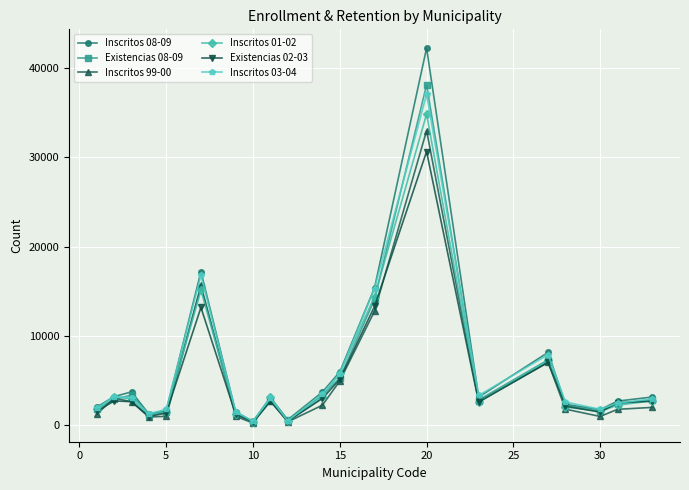

List the series in order of their peak value, highest first.

Inscritos 08-09, Existencias 08-09, Inscritos 03-04, Inscritos 01-02, Inscritos 99-00, Existencias 02-03